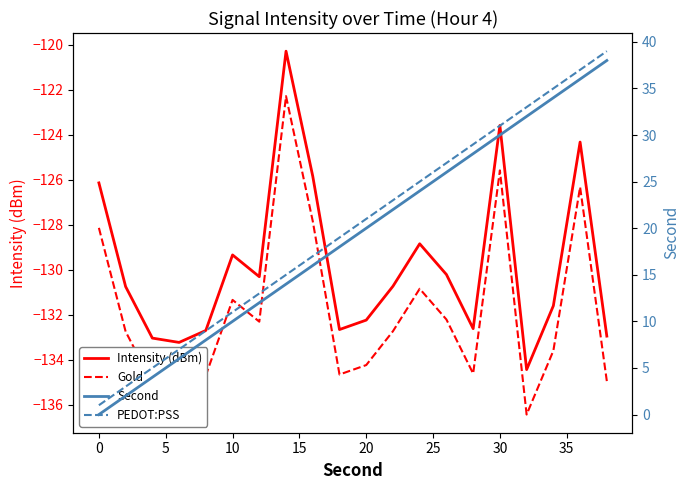

The Gold series shows -58.9 at 0. True or false?

False